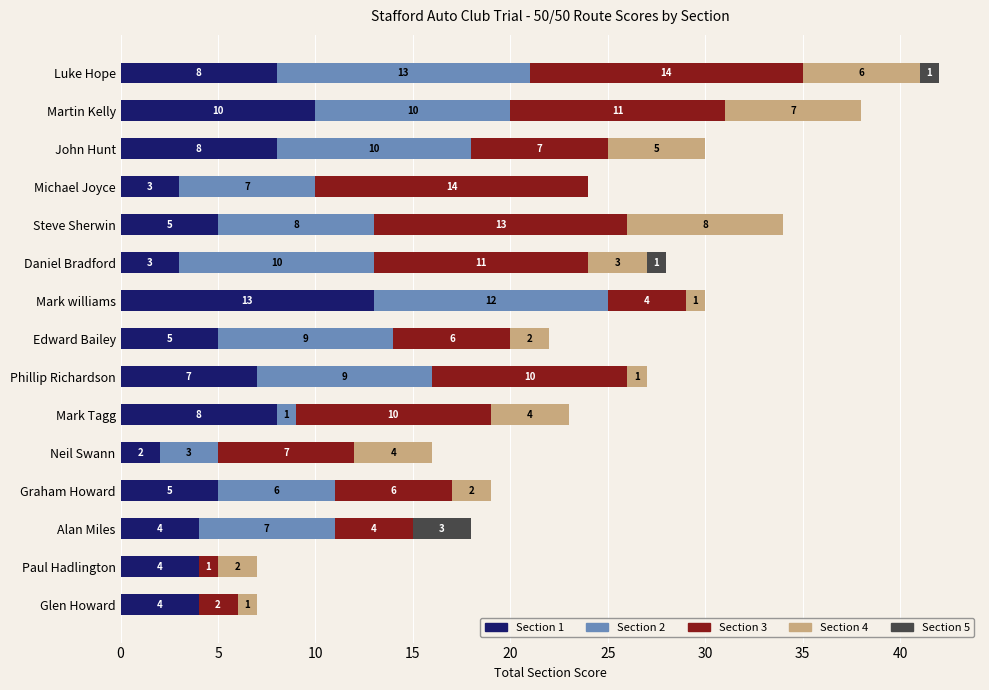

How many series are shown in this chart?

5